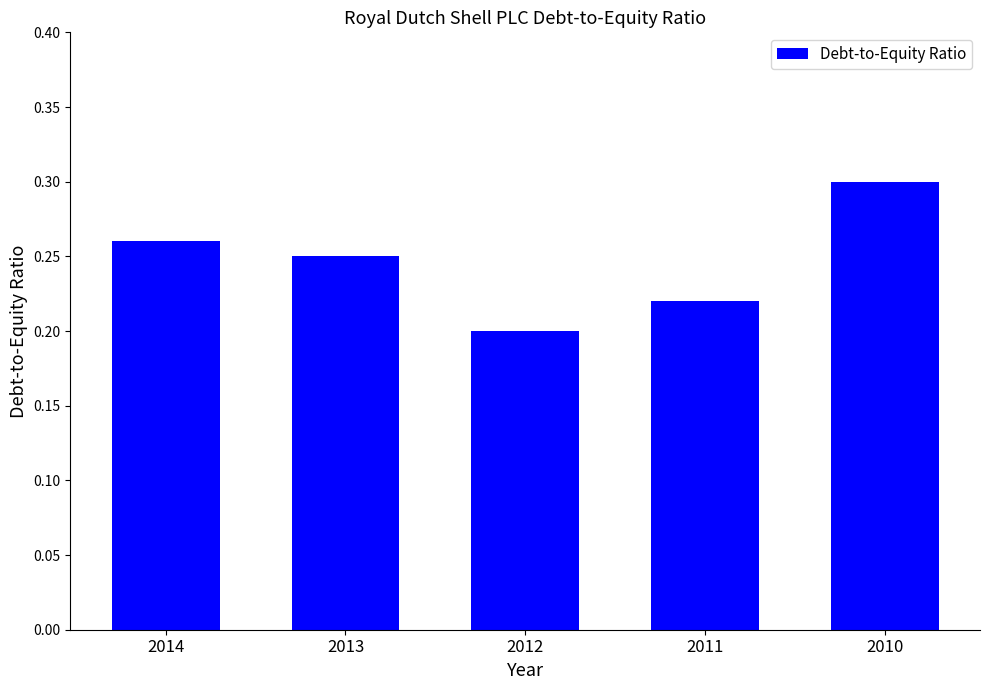

Are the bars horizontal?

No